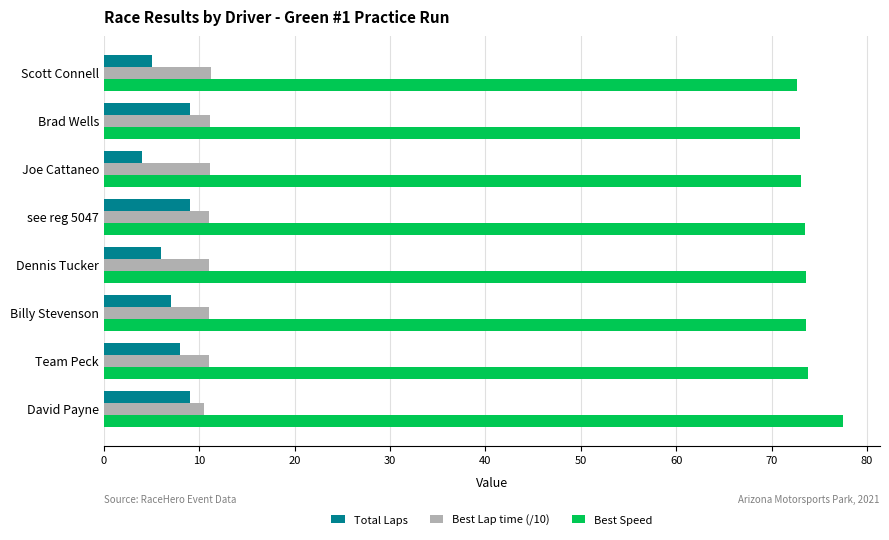

At how many categories does at least one series exceed 21?

8